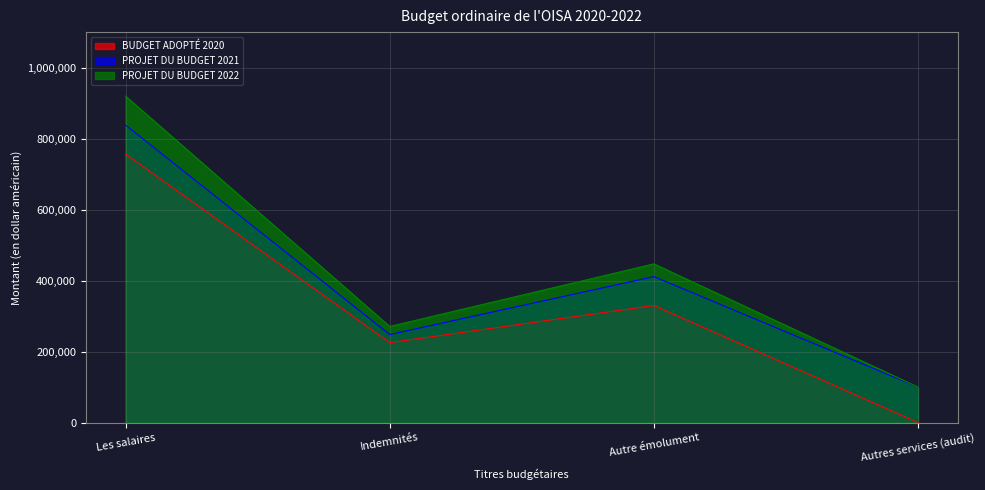

In PROJET DU BUDGET 2021, how many points are higher than both neighbors (excluding endpoints)?

1